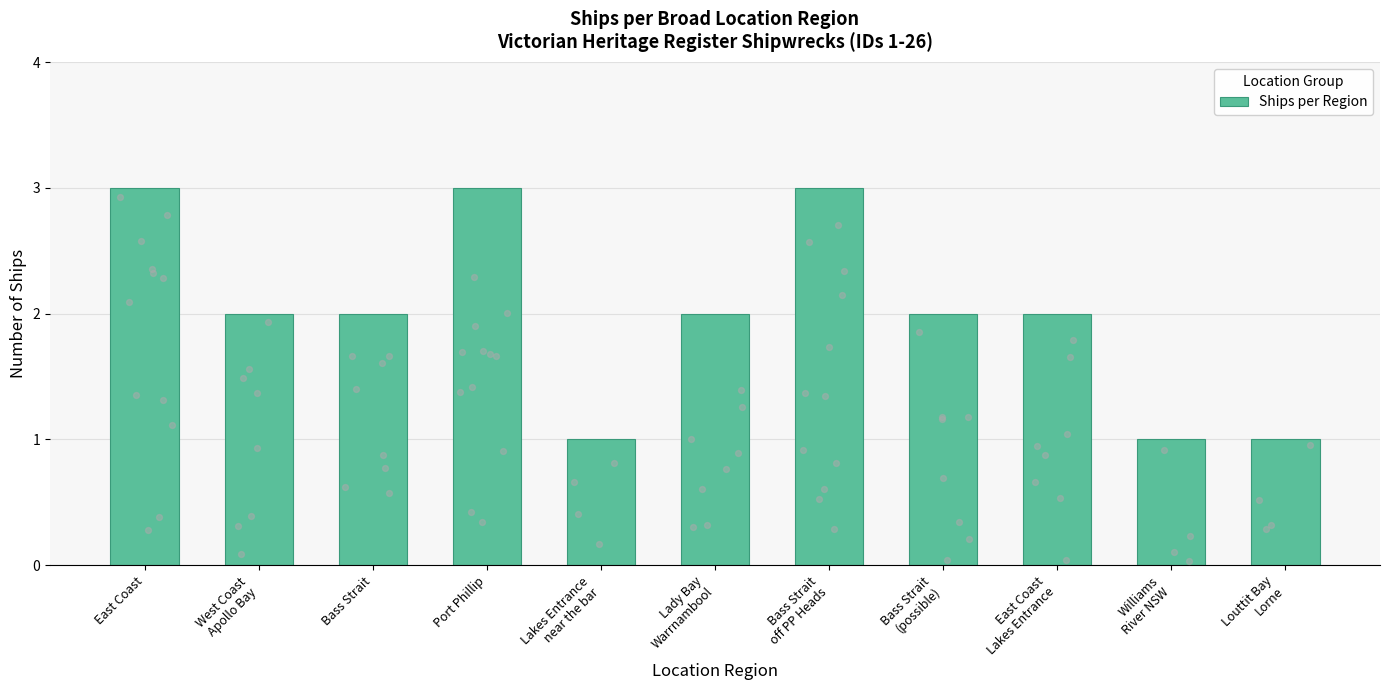

Which has a higher value, East Coast or Port Phillip?

East Coast